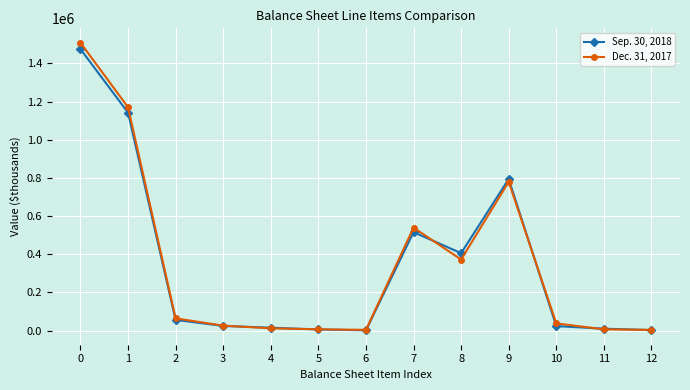

What are all the series names shown in the legend?

Sep. 30, 2018, Dec. 31, 2017